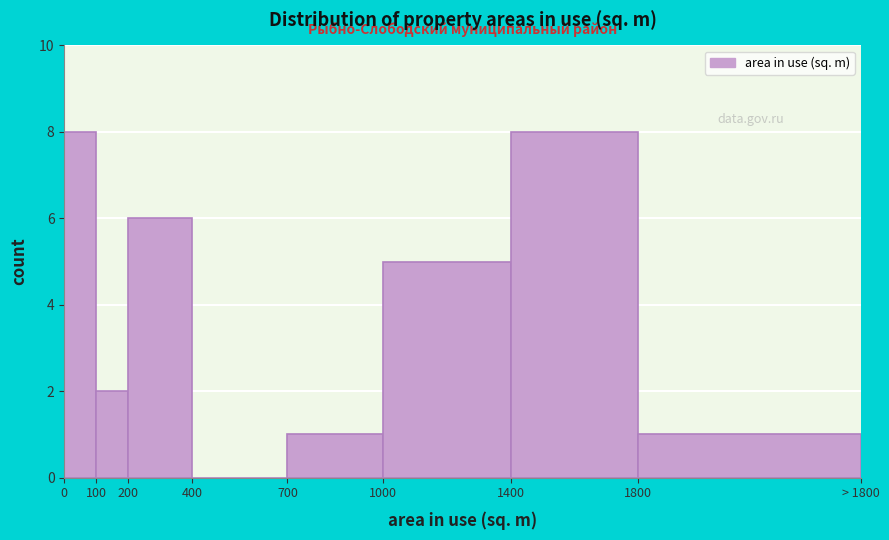

Reading left to right, what are all the values shown in this chart?

0=8	100=2	200=6	400=0	700=1	1000=5	1400=8	1800=1